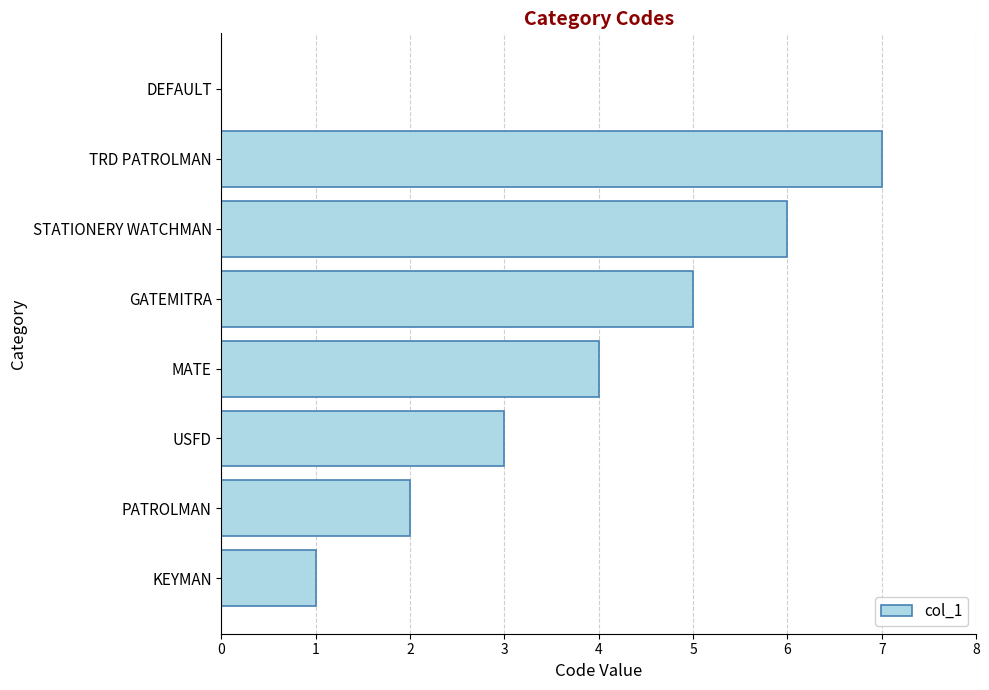

How many values are above zero?

7